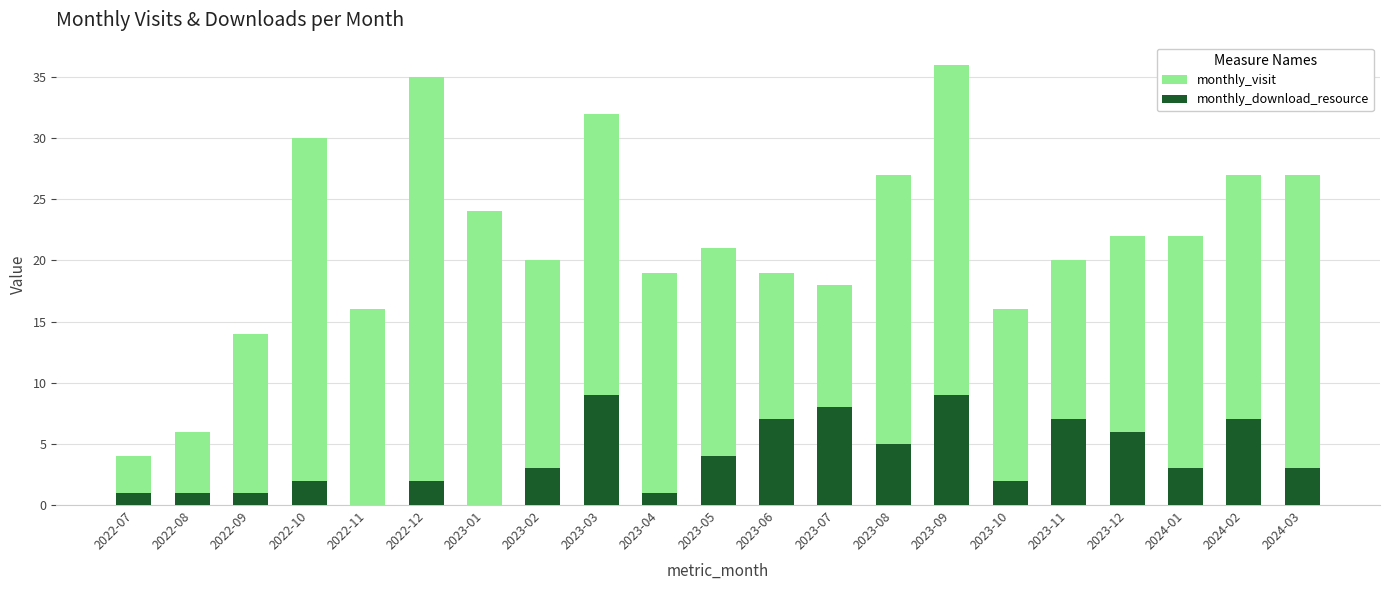

Rank the categories by monthly_visit value from highest to lowest.

2023-09, 2022-12, 2023-03, 2022-10, 2023-08, 2024-02, 2024-03, 2023-01, 2023-12, 2024-01, 2023-05, 2023-02, 2023-11, 2023-04, 2023-06, 2023-07, 2022-11, 2023-10, 2022-09, 2022-08, 2022-07